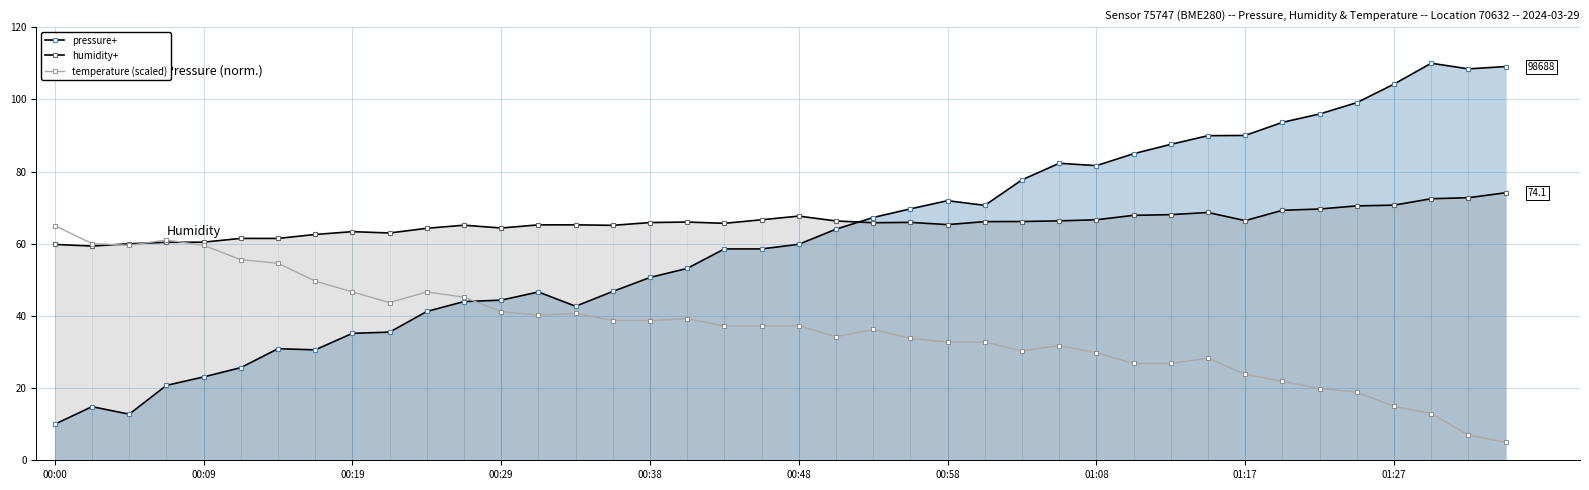

Which category has the highest value across all series?

37